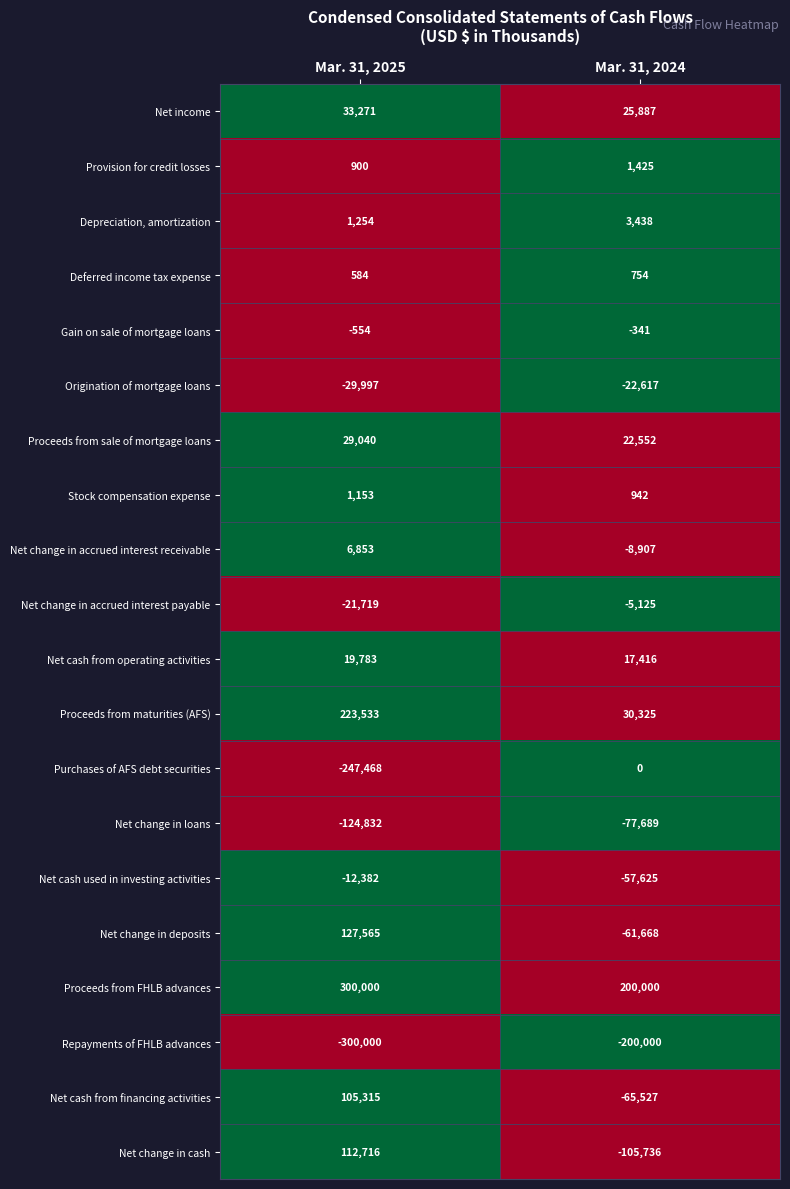

Is it true that Net change in accrued interest receivable equals 6853 at Mar. 31, 2025?

True